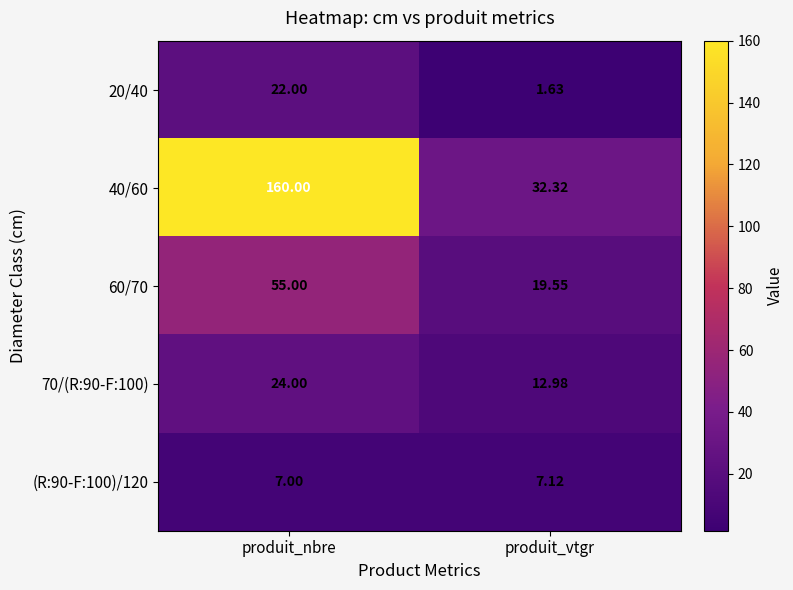

Is the value of 70/(R:90-F:100) at produit_vtgr greater than the value of 20/40 at produit_nbre?

No